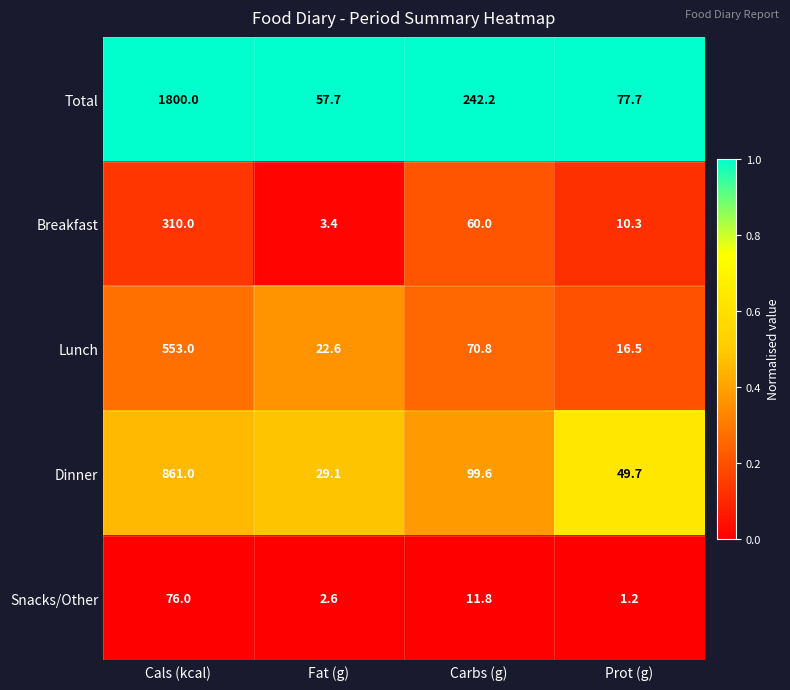

Rank the series at Fat (g) from highest to lowest value.

Total, Dinner, Lunch, Breakfast, Snacks/Other